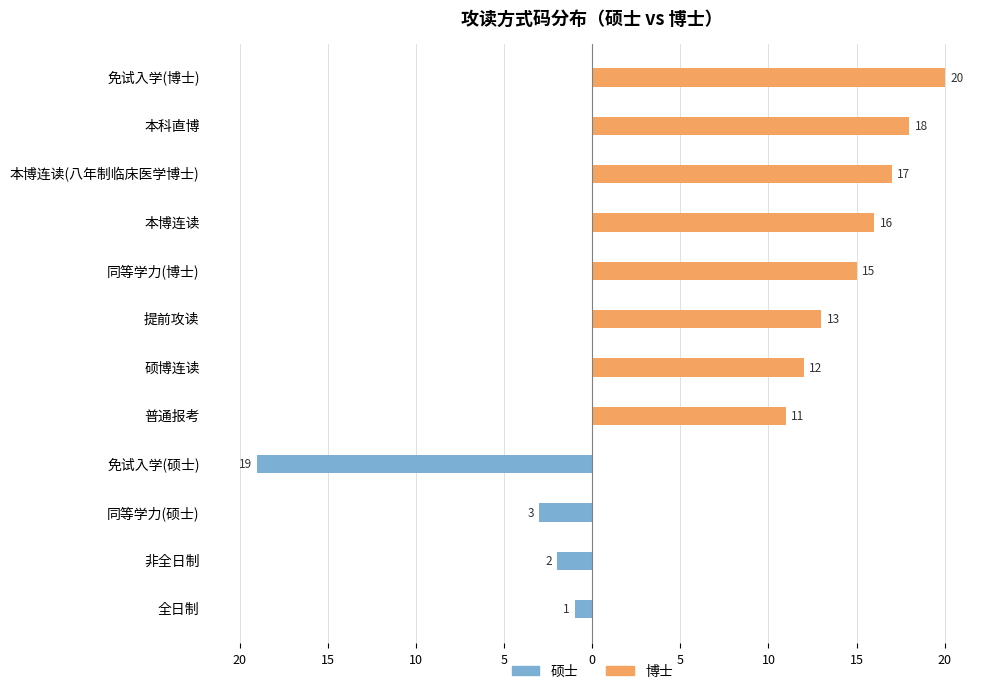

What is the greatest value displayed?

20